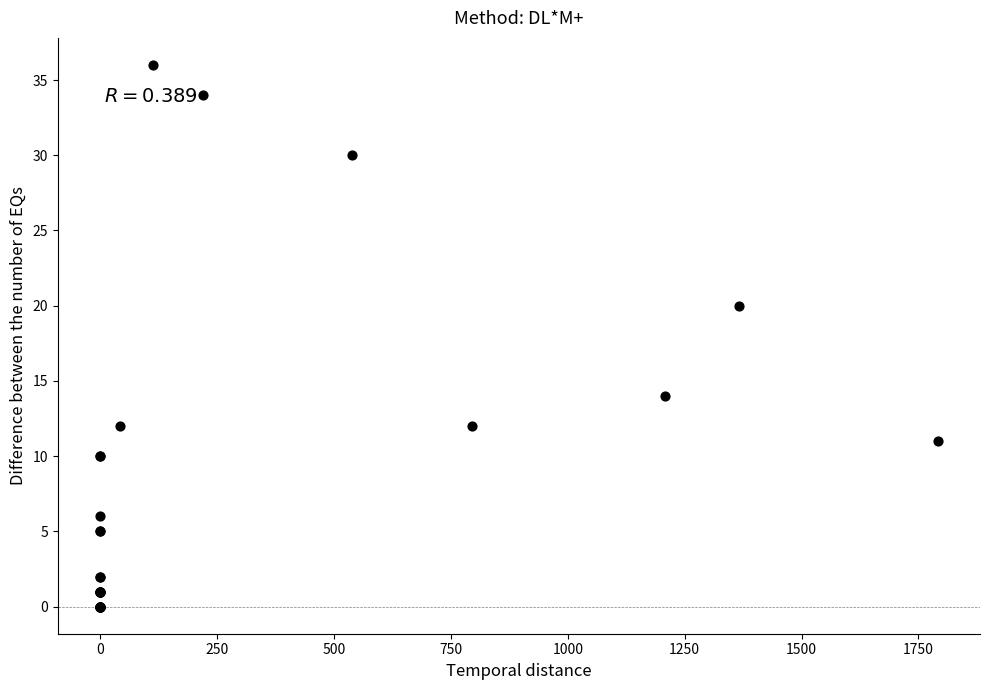

What Y value in the scatter plot is closest to 18?

20